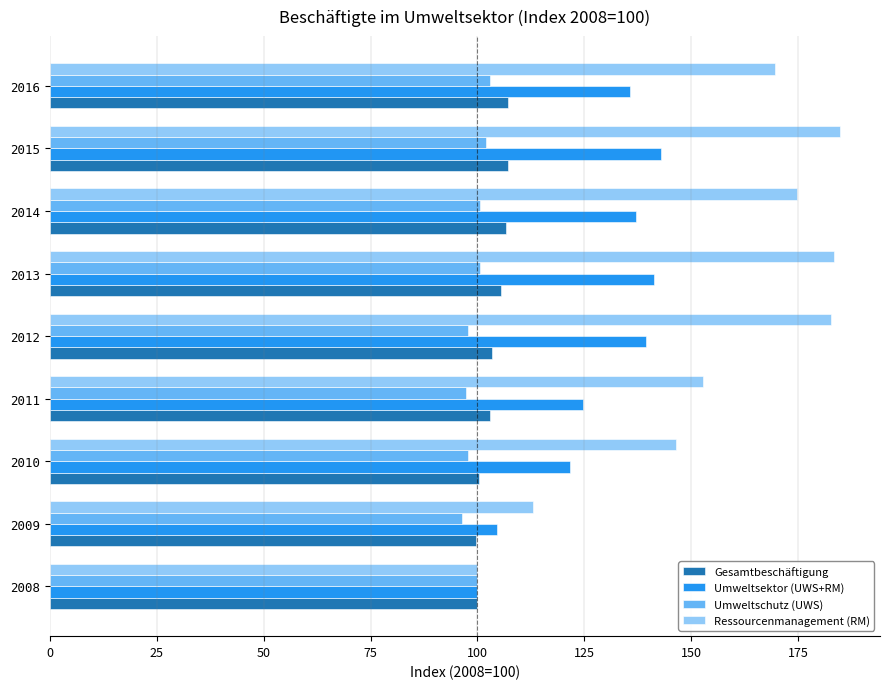

What is the lowest value of the Umweltsektor (UWS+RM) series?

100.0